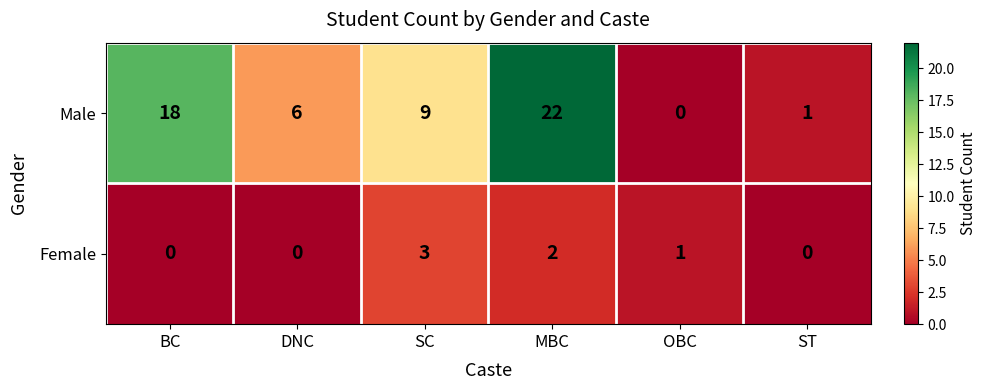

What is the difference between the Male values at OBC and BC?

18